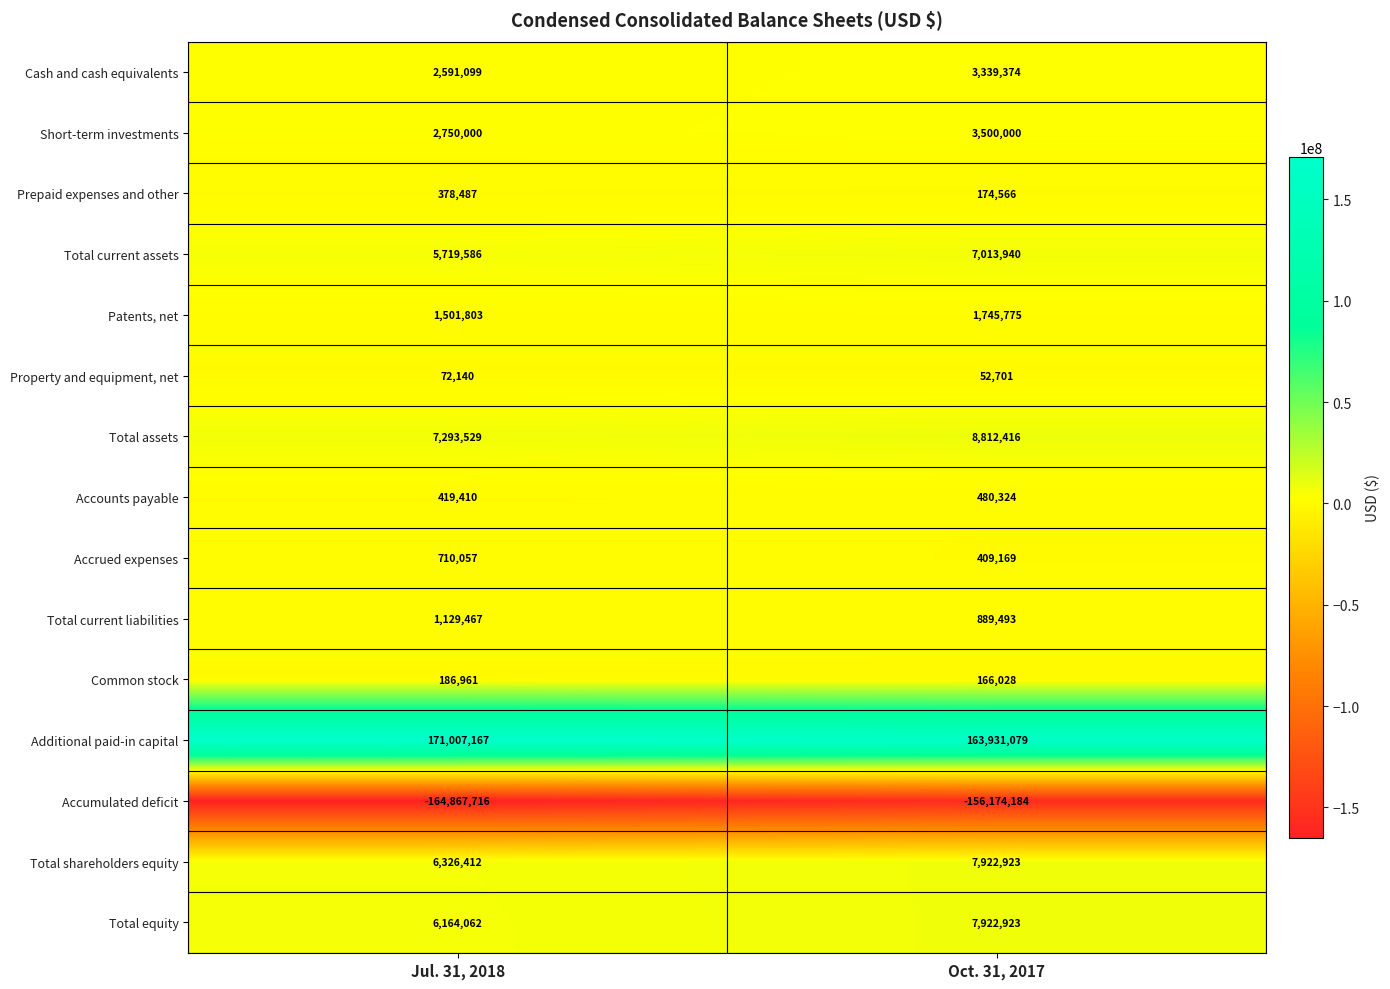

Reading left to right, list all the values displayed in this chart.

Cash and cash equivalents: 2591099	3339374
Short-term investments: 2750000	3500000
Prepaid expenses and other: 378487	174566
Total current assets: 5719586	7013940
Patents, net: 1501803	1745775
Property and equipment, net: 72140	52701
Total assets: 7293529	8812416
Accounts payable: 419410	480324
Accrued expenses: 710057	409169
Total current liabilities: 1129467	889493
Common stock: 186961	166028
Additional paid-in capital: 171007167	163931079
Accumulated deficit: -164867716	-156174184
Total shareholders equity: 6326412	7922923
Total equity: 6164062	7922923